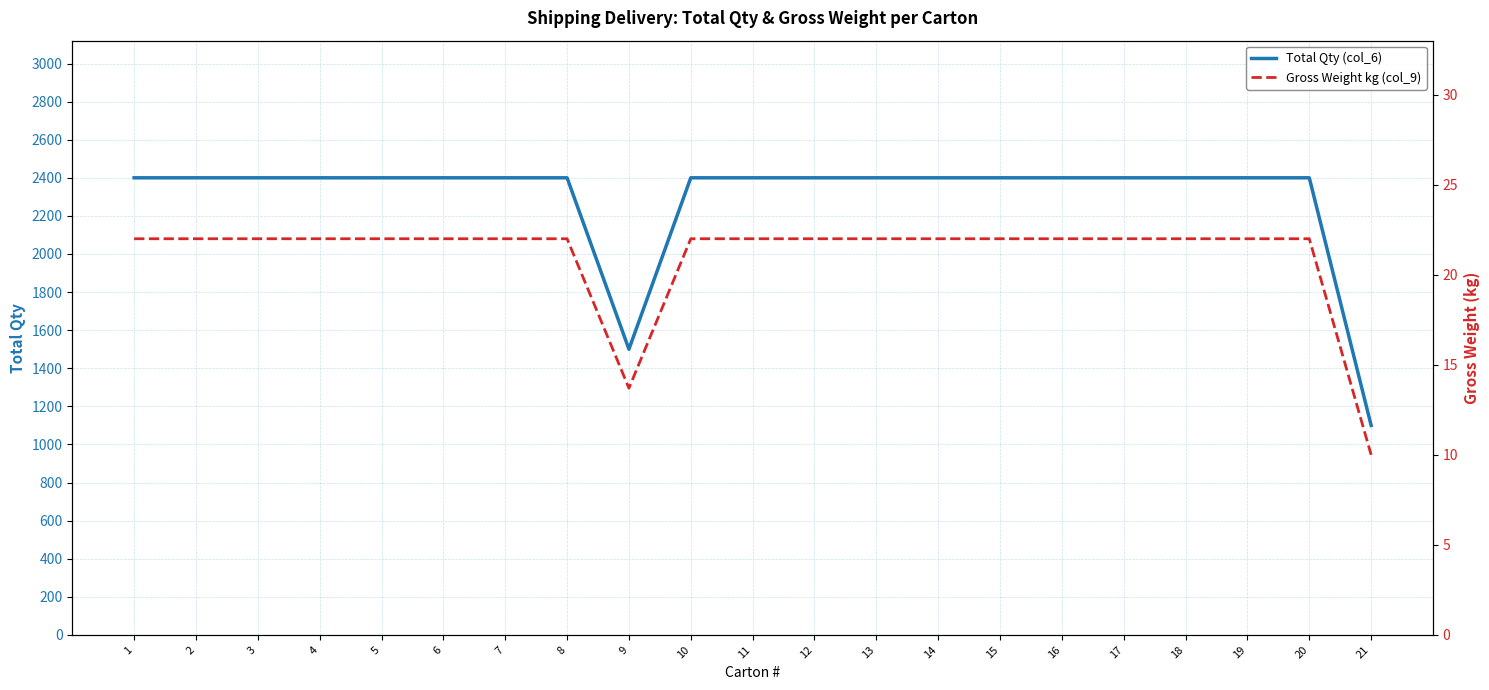

True or false: Total Qty (col_6) has a value of 2400.0 at 7.

True